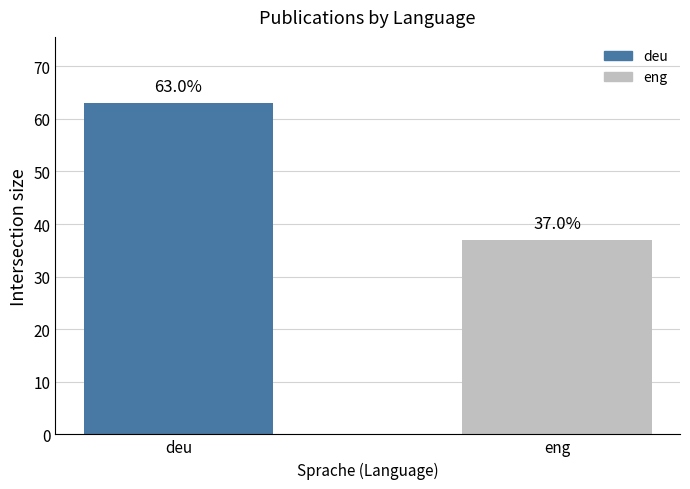

What is the approximate value at deu?

63